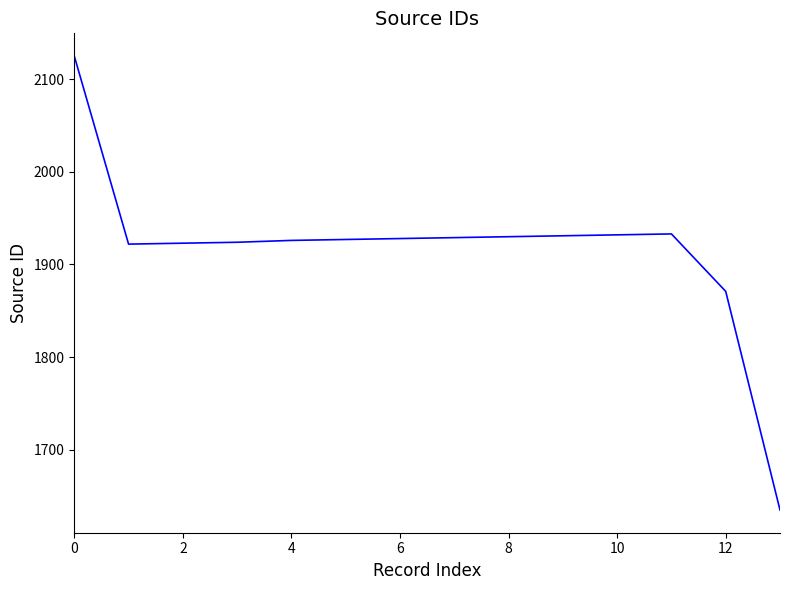

What is the greatest value displayed?

2125